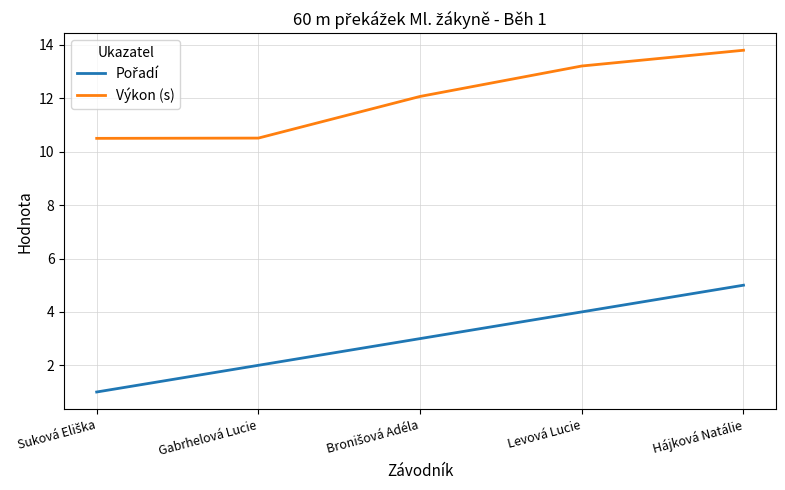

Does the chart display data point markers on the line(s)?

No